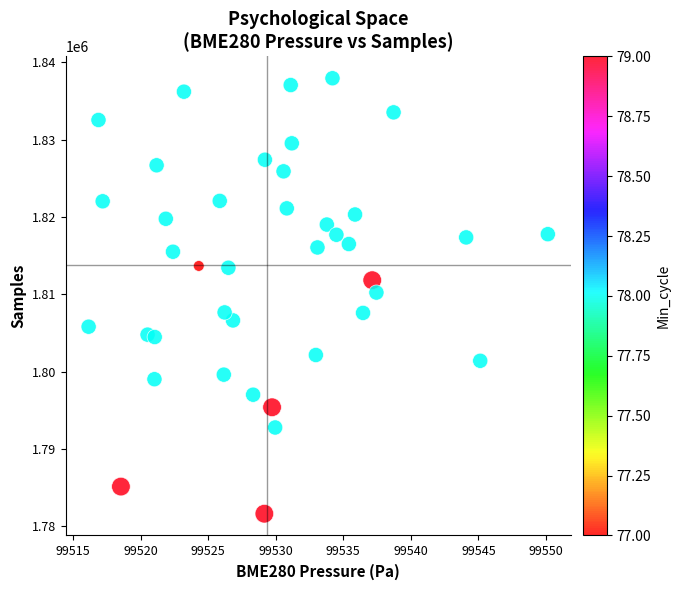

What is the range of Y values (max minus min)?

56305